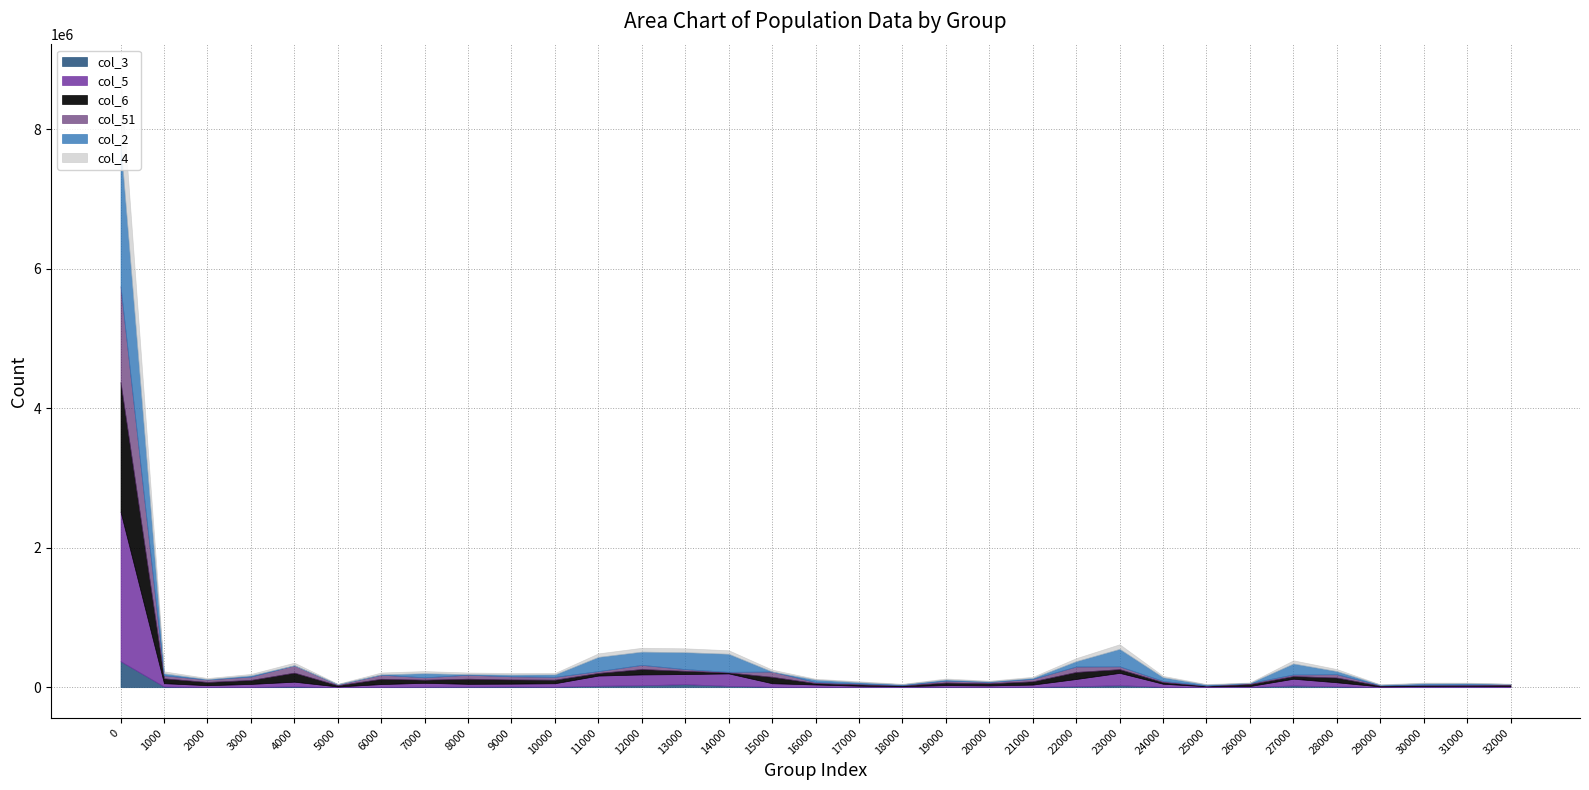

How many data points in col_4 are less than 20596?

16